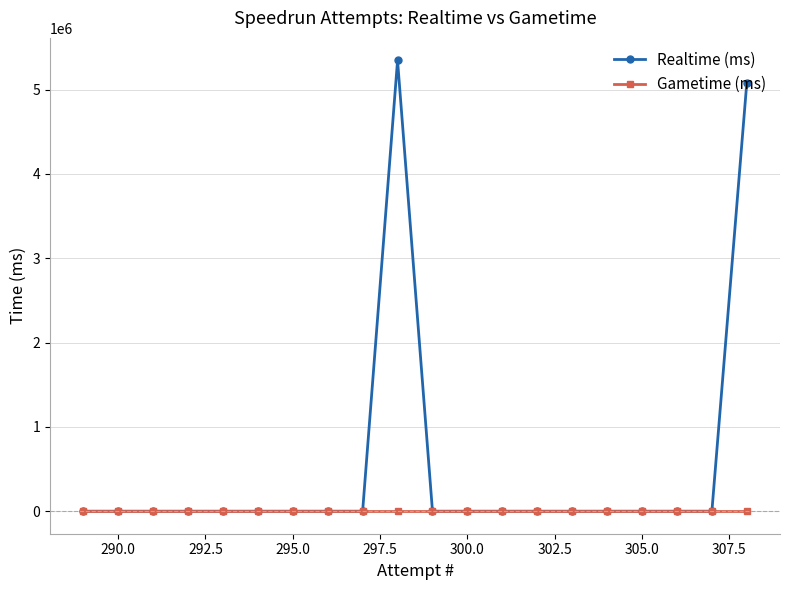

Which series has the largest total across all categories?

Realtime (ms)